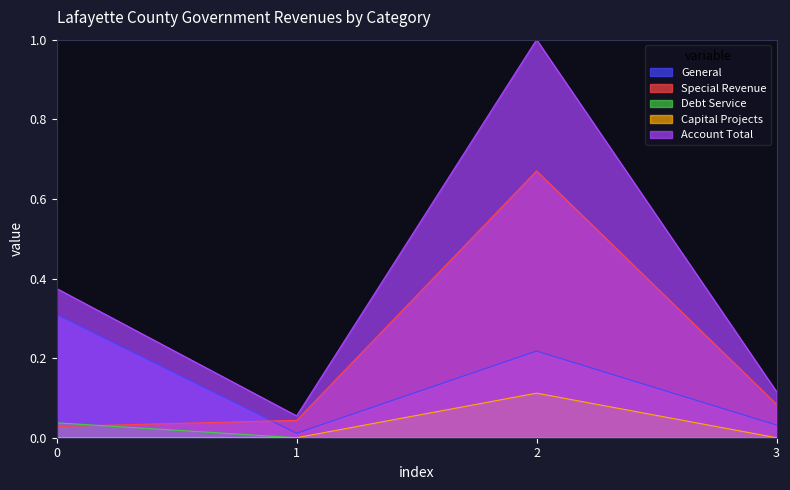

True or false: Capital Projects and Account Total cross at least once.

False